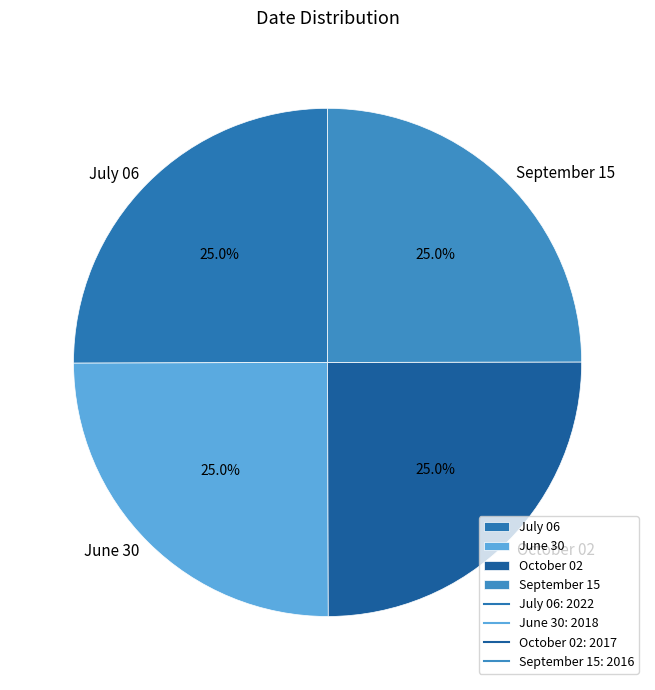

What percentage is the September 15 slice, to the nearest percent?

25%